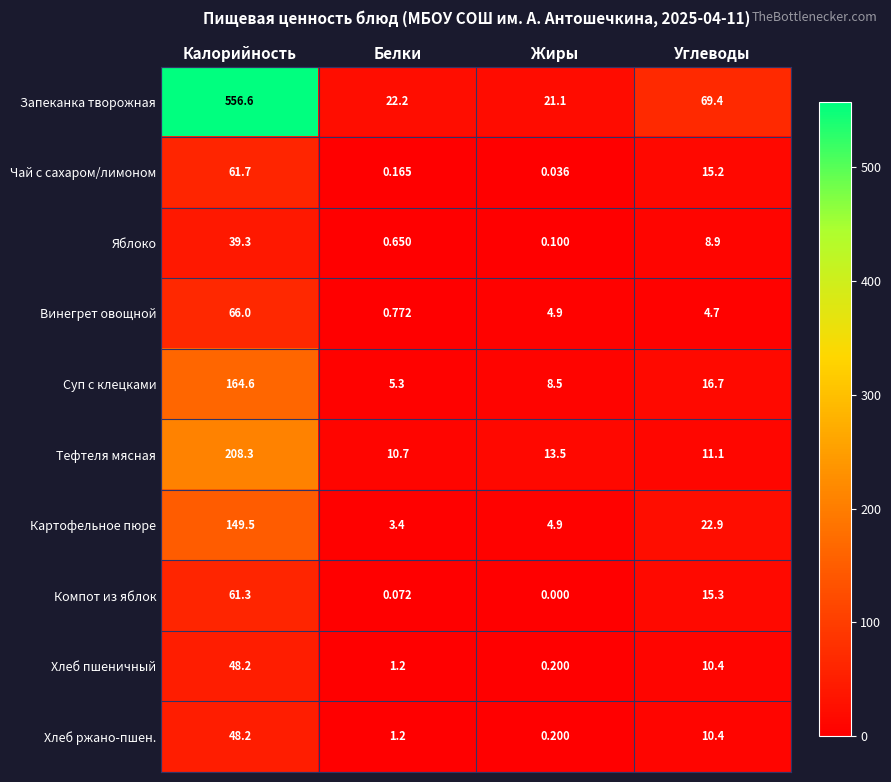

At which label does Винегрет овощной first exceed 4?

Калорийность